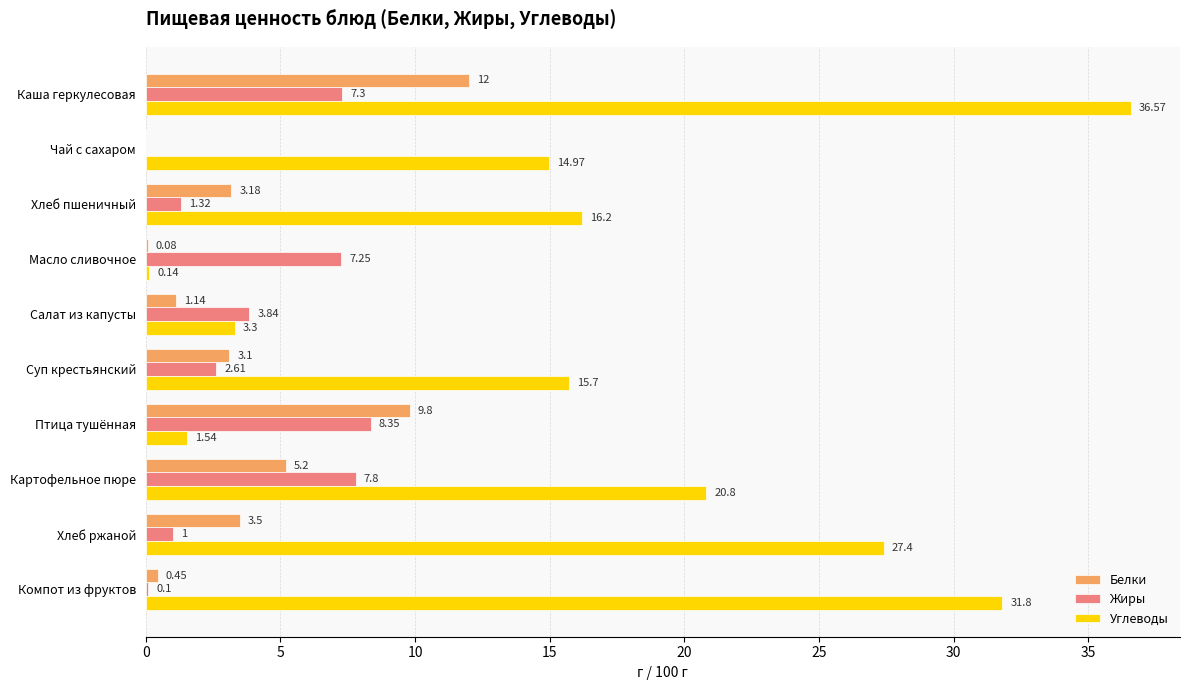

Where is Белки nearest to the value 6?

Картофельное пюре